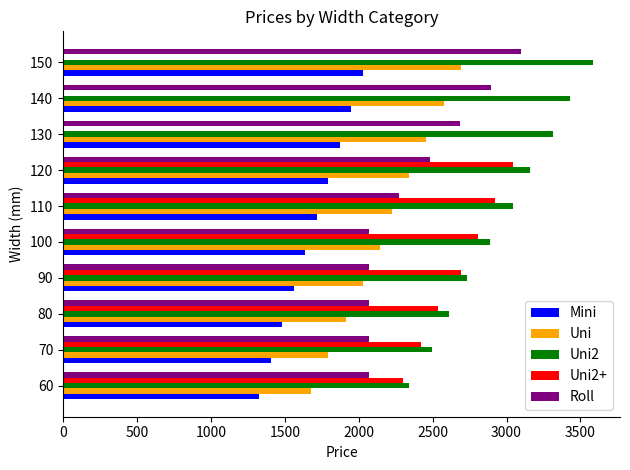

What is the sum of the Roll values at 90 and 140?

4961